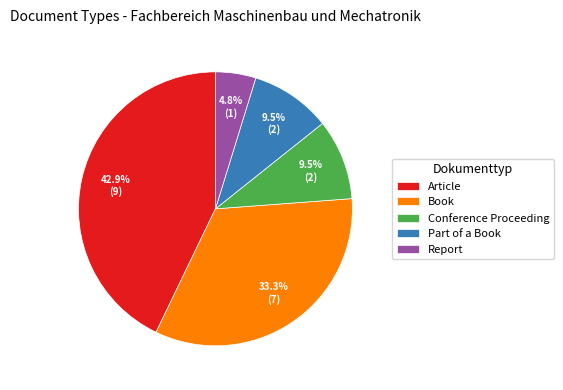

Count the number of slices in the pie.

5